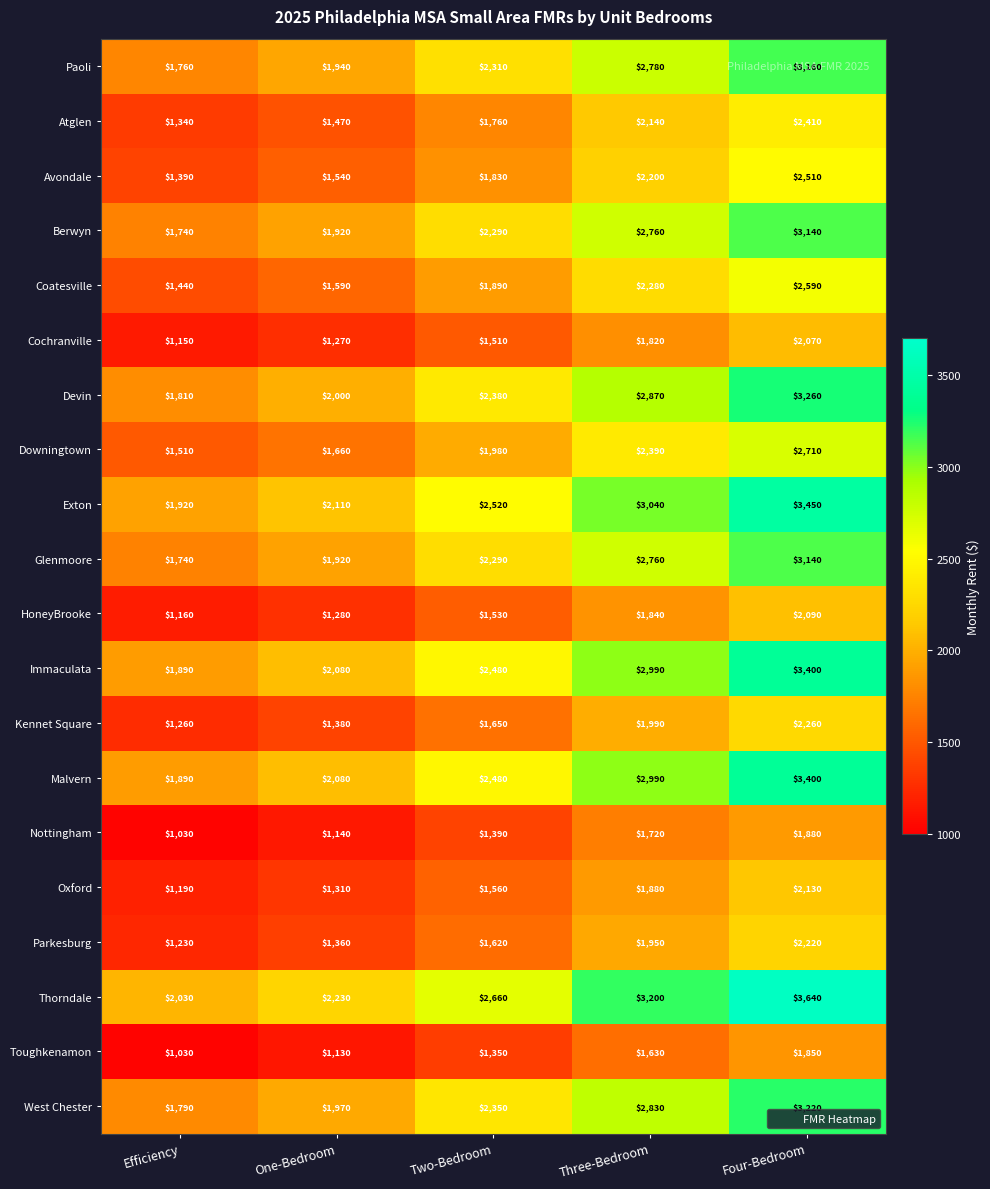

What is the total value across all series at Four-Bedroom?

54530